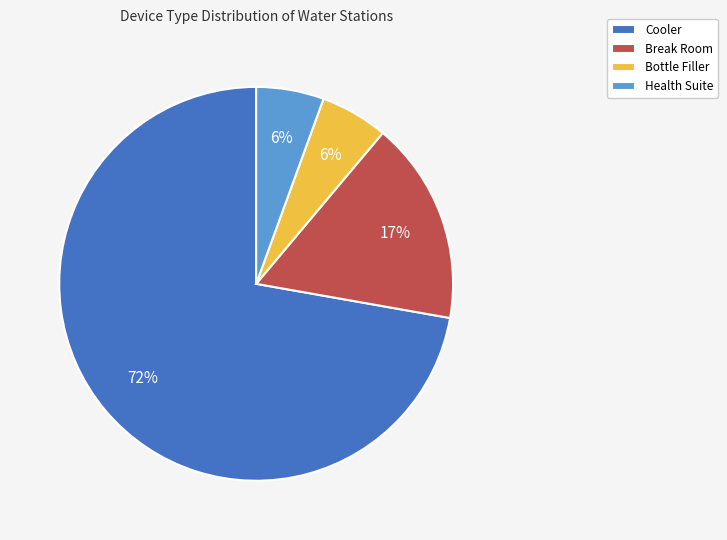

Is the sum of Cooler and Health Suite greater than half?

Yes